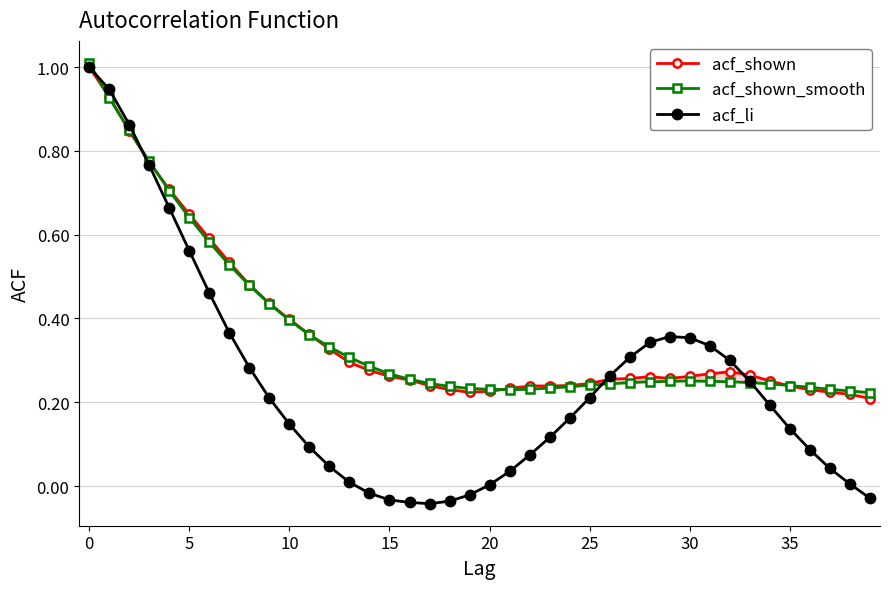

List the series in order of their peak value, highest first.

acf_shown_smooth, acf_shown, acf_li